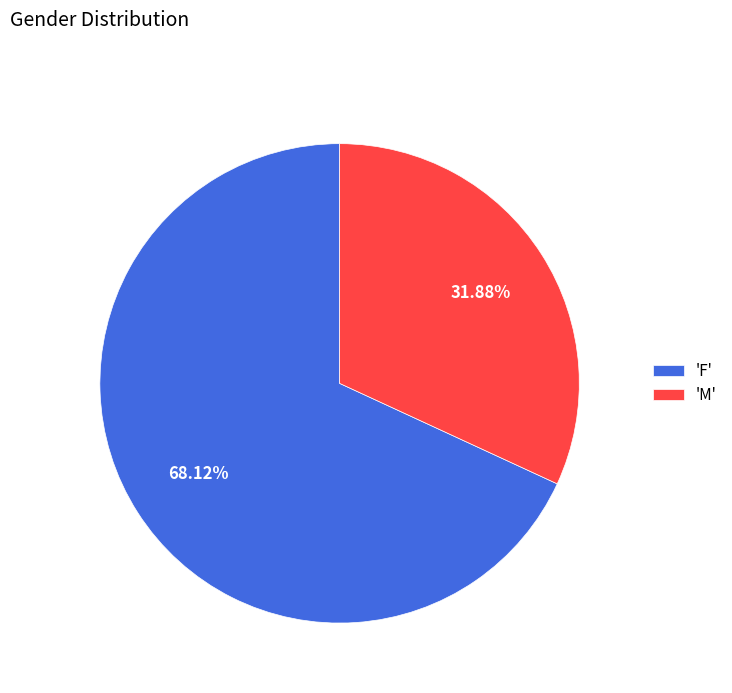

Approximately how many times larger is the value at 'M' compared to 'F'?

0.5